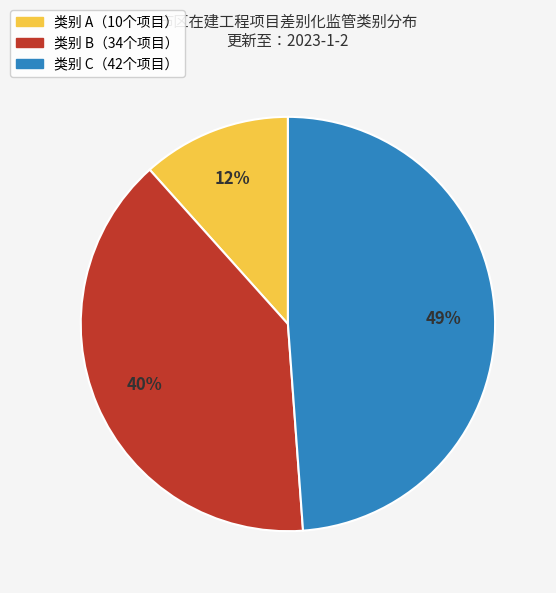

To the nearest percent, what is the difference between the largest and smallest slice percentages?

37%